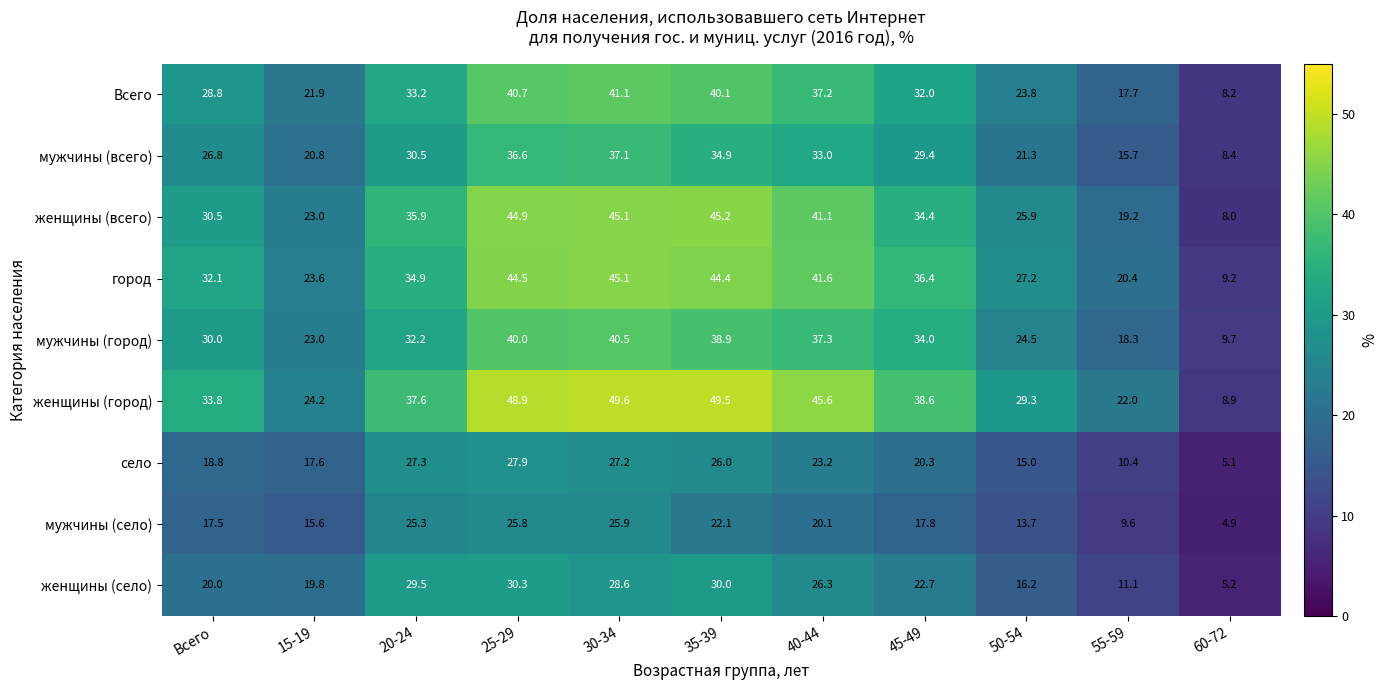

The value of город at 60-72 is 5.3. True or false?

False